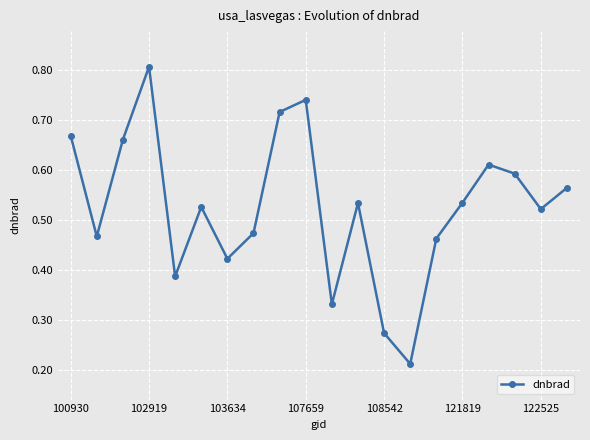

What is the greatest value displayed?

0.8